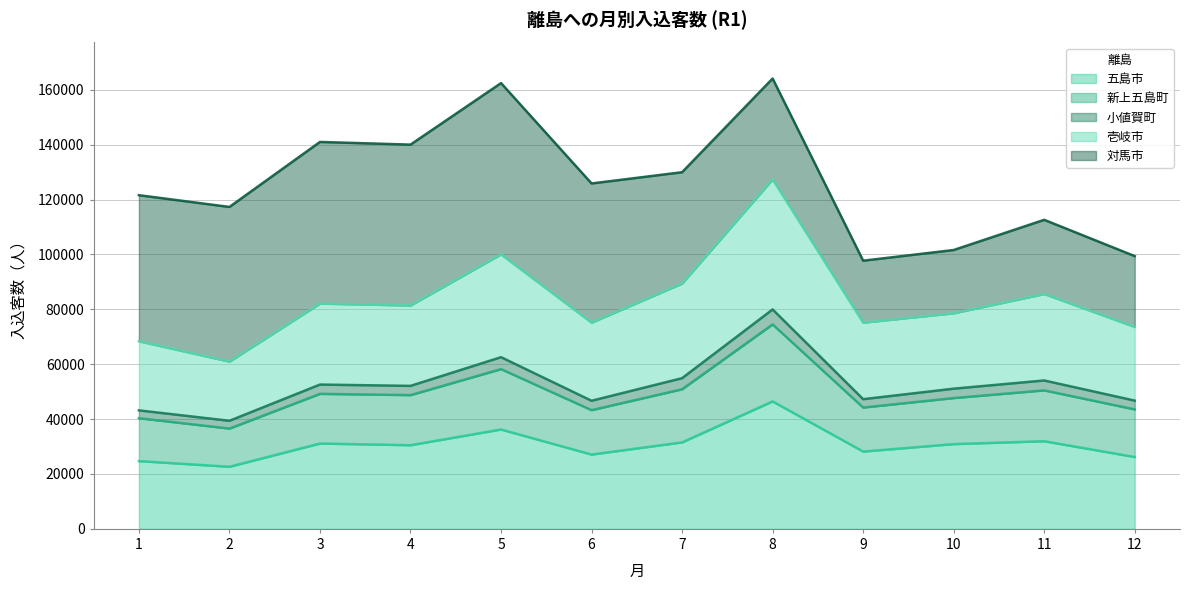

What is the highest value of the 五島市 series?

46448